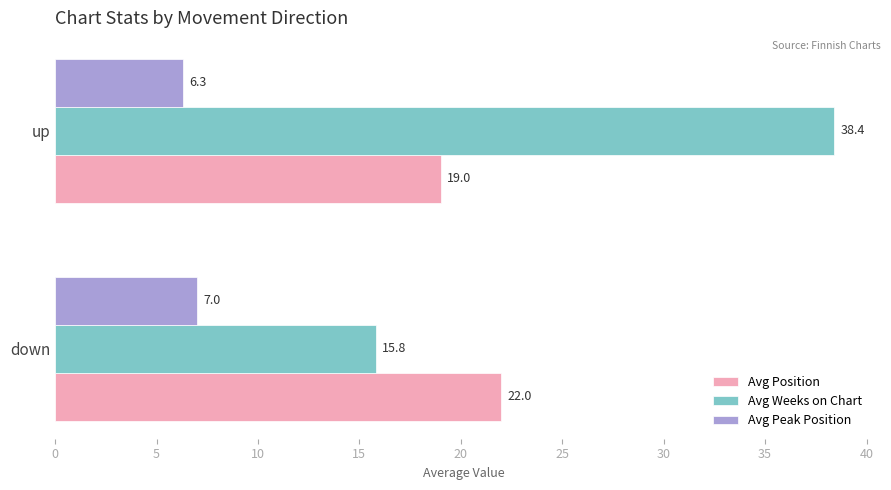

At which category is the sum across all series the highest?

up